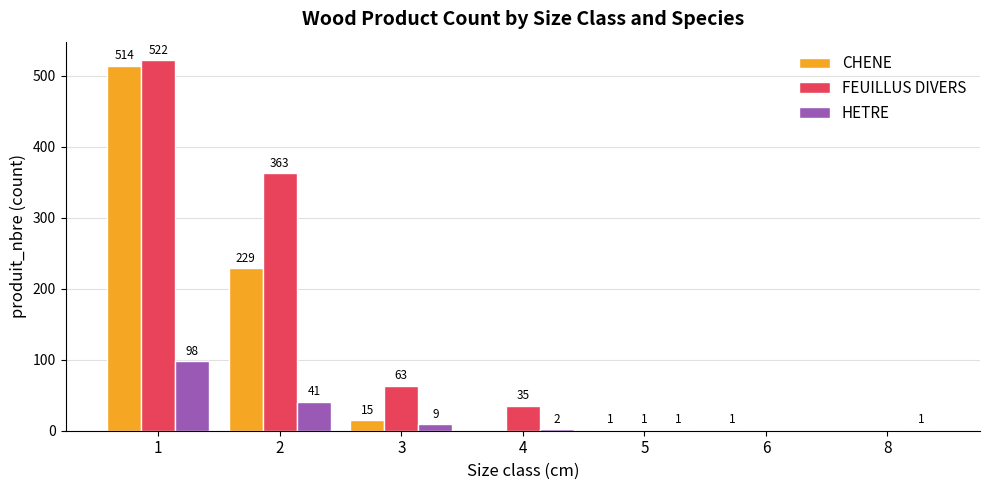

Is it true that HETRE equals 41 at 2?

True